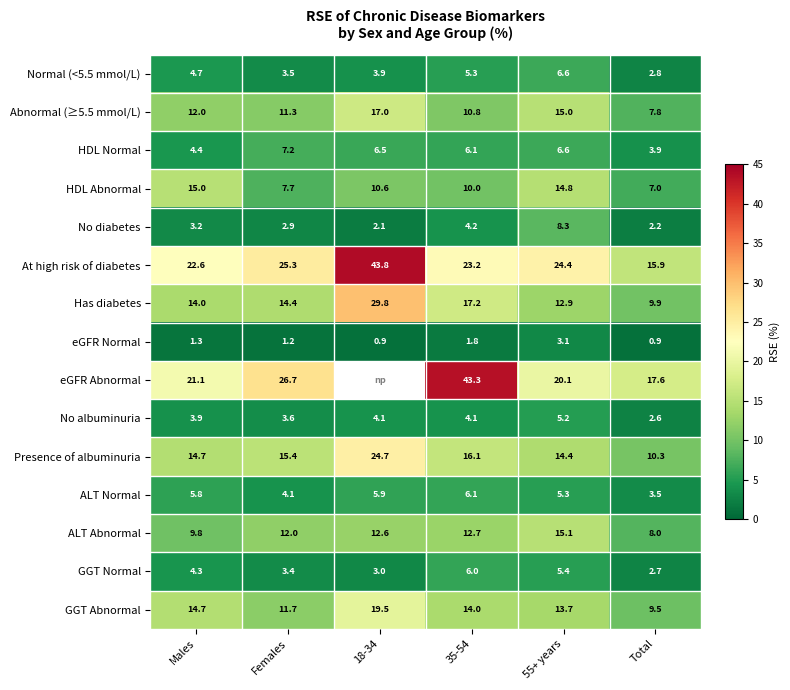

Rank the series at Females from highest to lowest value.

eGFR Abnormal, At high risk of diabetes, Presence of albuminuria, Has diabetes, ALT Abnormal, GGT Abnormal, Abnormal (≥5.5 mmol/L), HDL Abnormal, HDL Normal, ALT Normal, No albuminuria, Normal (<5.5 mmol/L), GGT Normal, No diabetes, eGFR Normal